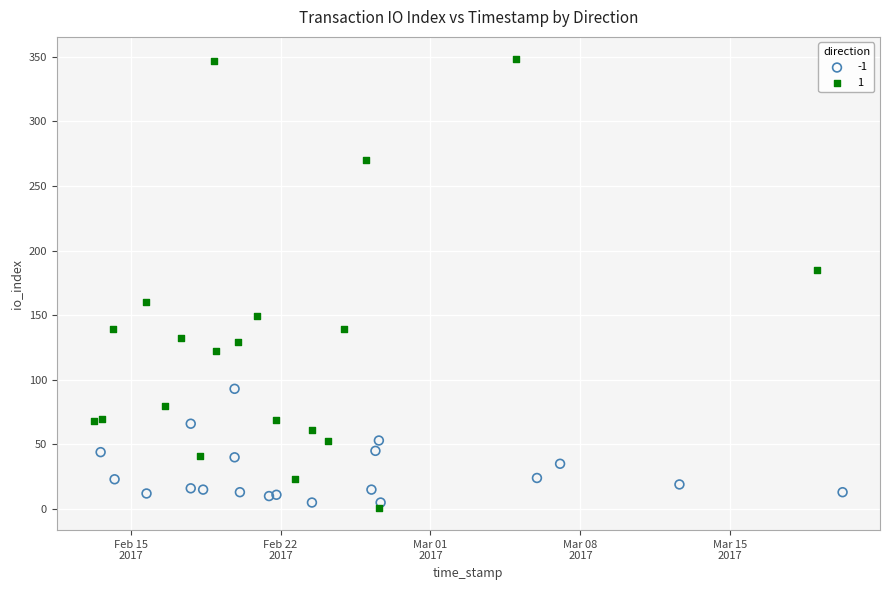

What are all the series names shown in the legend?

-1, 1